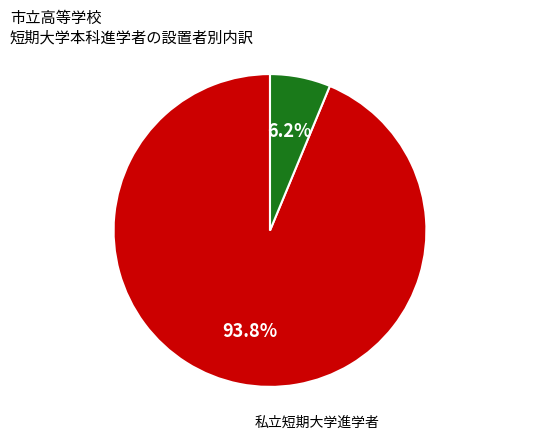

Is there any slice that represents more than half of the pie?

Yes